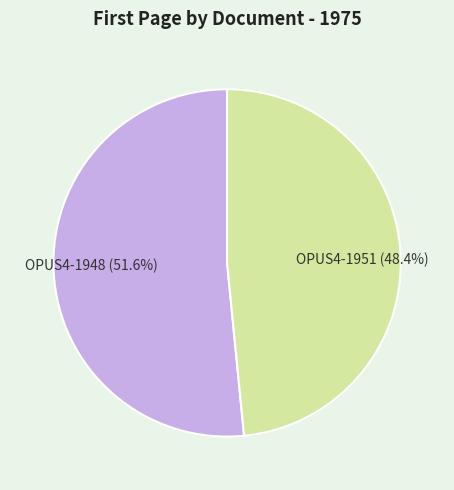

Which category has the smallest portion of the pie?

OPUS4-1951